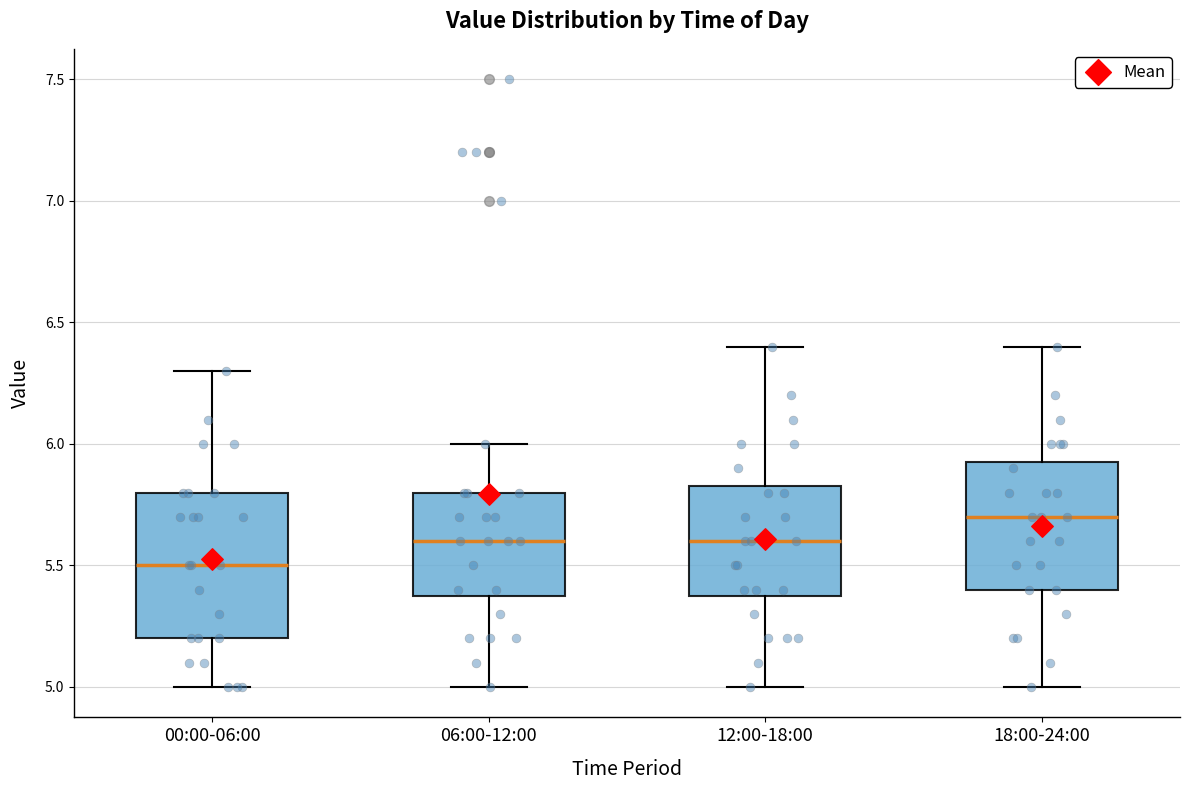

Where does the upper whisker of the box for 06:00-12:00 end on the y-axis? The values are not printed on the chart, so give them approximately, as read against the axis.

6.00